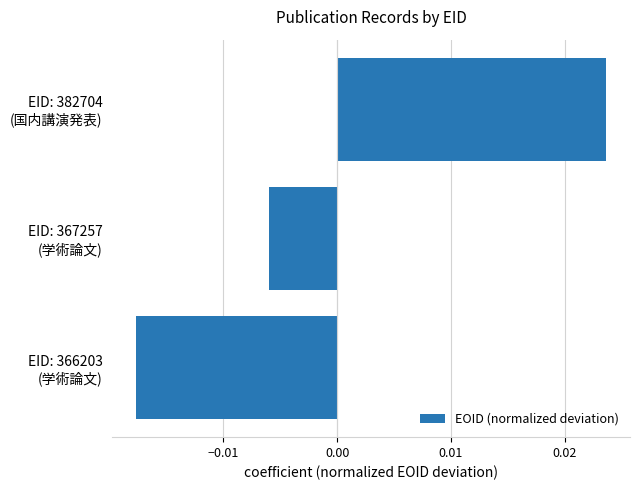

How many categories are shown in the chart?

3